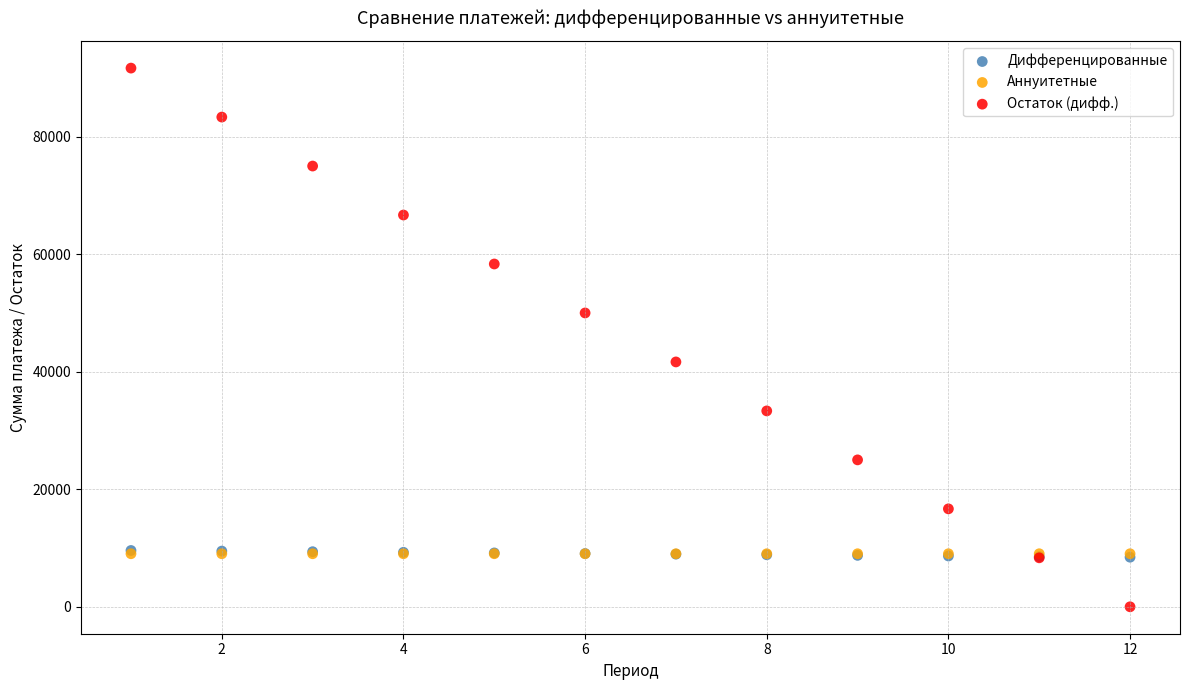

What are all the series names shown in the legend?

Дифференцированные, Аннуитетные, Остаток (дифф.)